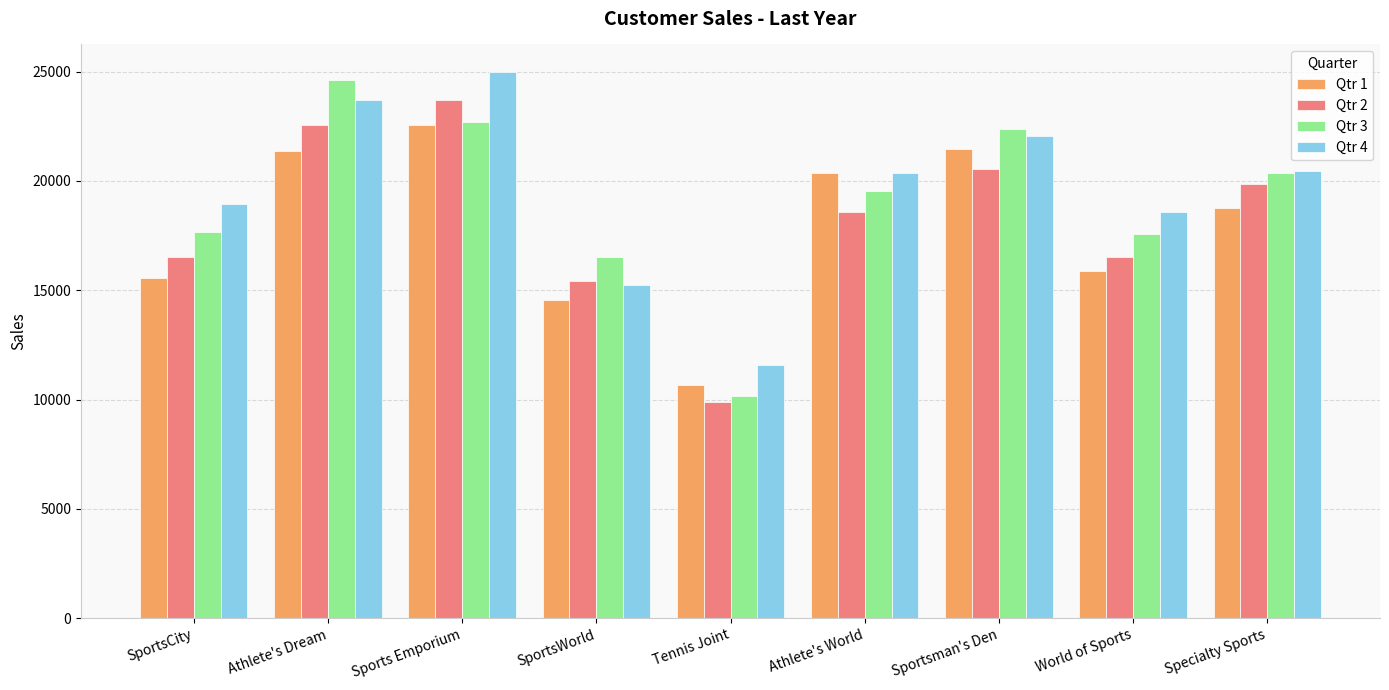

How many data points in Qtr 4 are less than 20348?

4